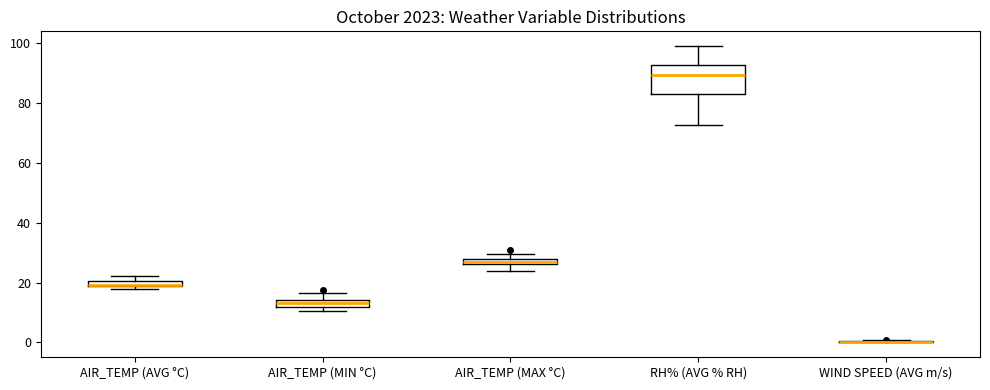

Comparing the boxes themselves (not the whiskers), which one is the tallest?

RH% (AVG % RH)